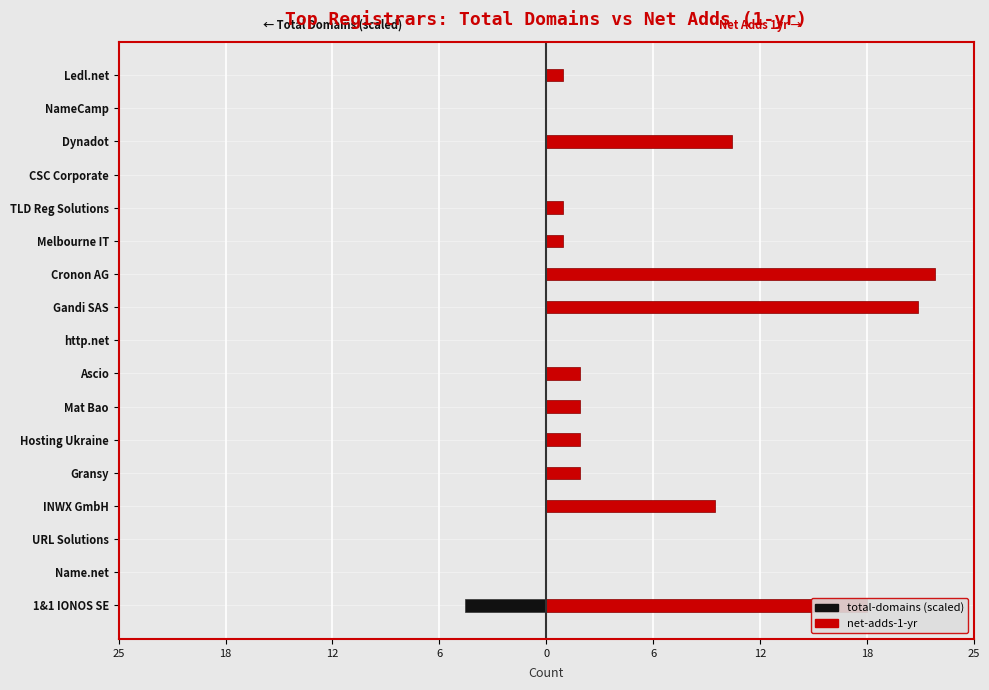

What is the maximum value shown in the chart?

23.0